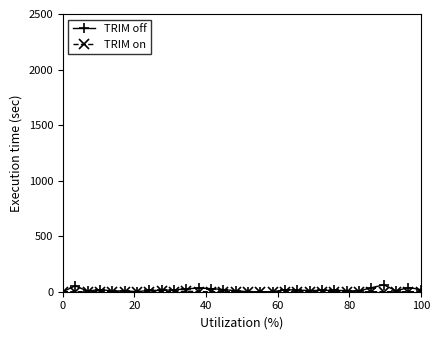

Which series has the largest range (max minus min)?

TRIM off